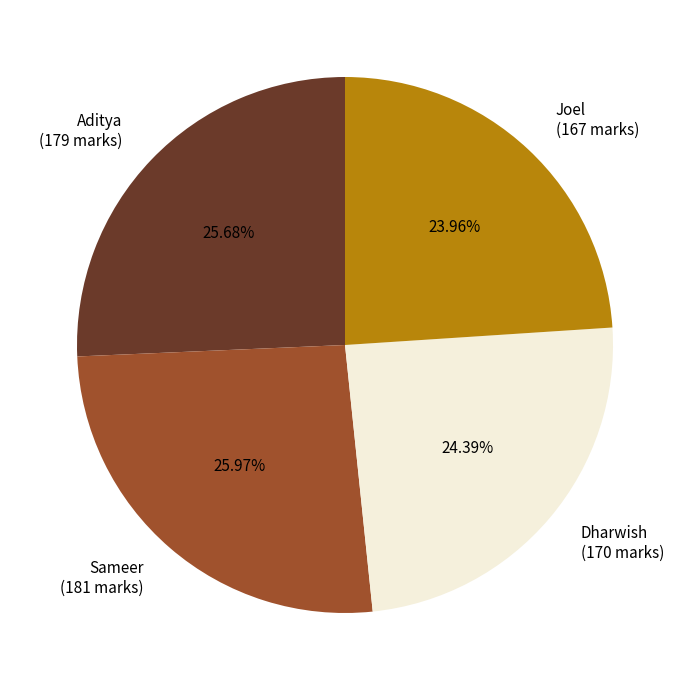

To the nearest percent, what is the difference between the Joel and Sameer slice percentages?

2%